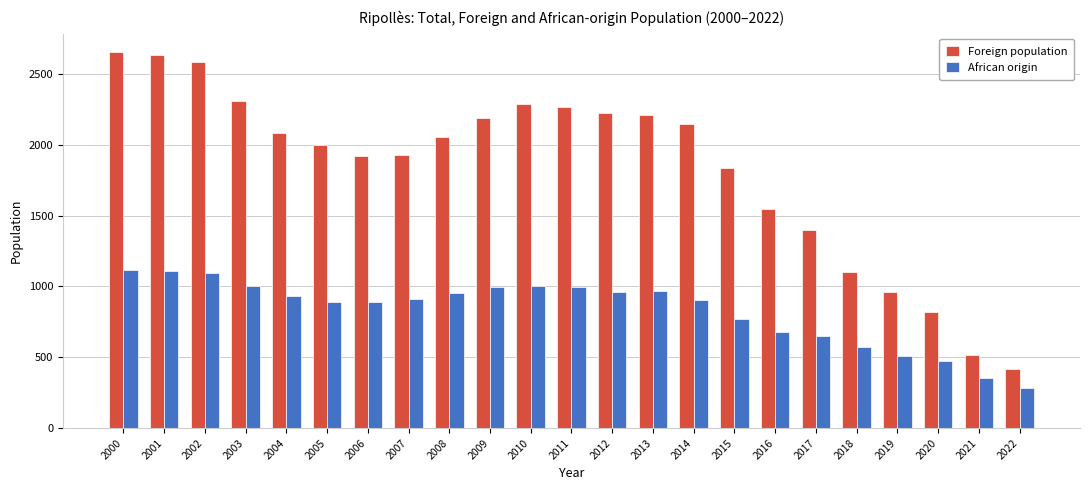

The African origin series shows 263 at 2005. True or false?

False